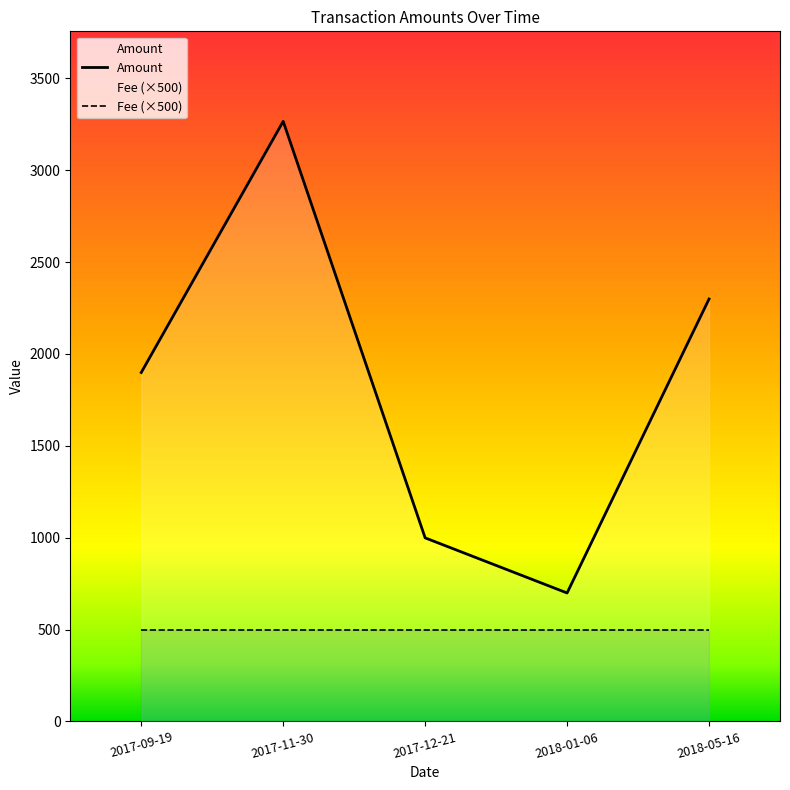

The value of Fee (×500) at 2017-12-21 is 118. True or false?

False